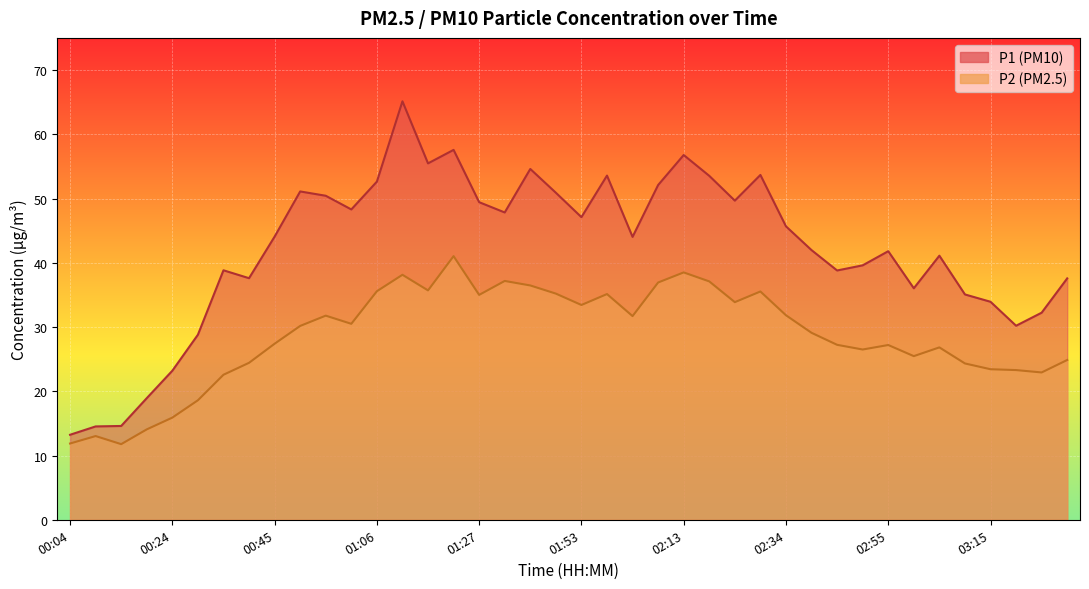

What is the value of the P2 point at the 33rd from the left?

27.2